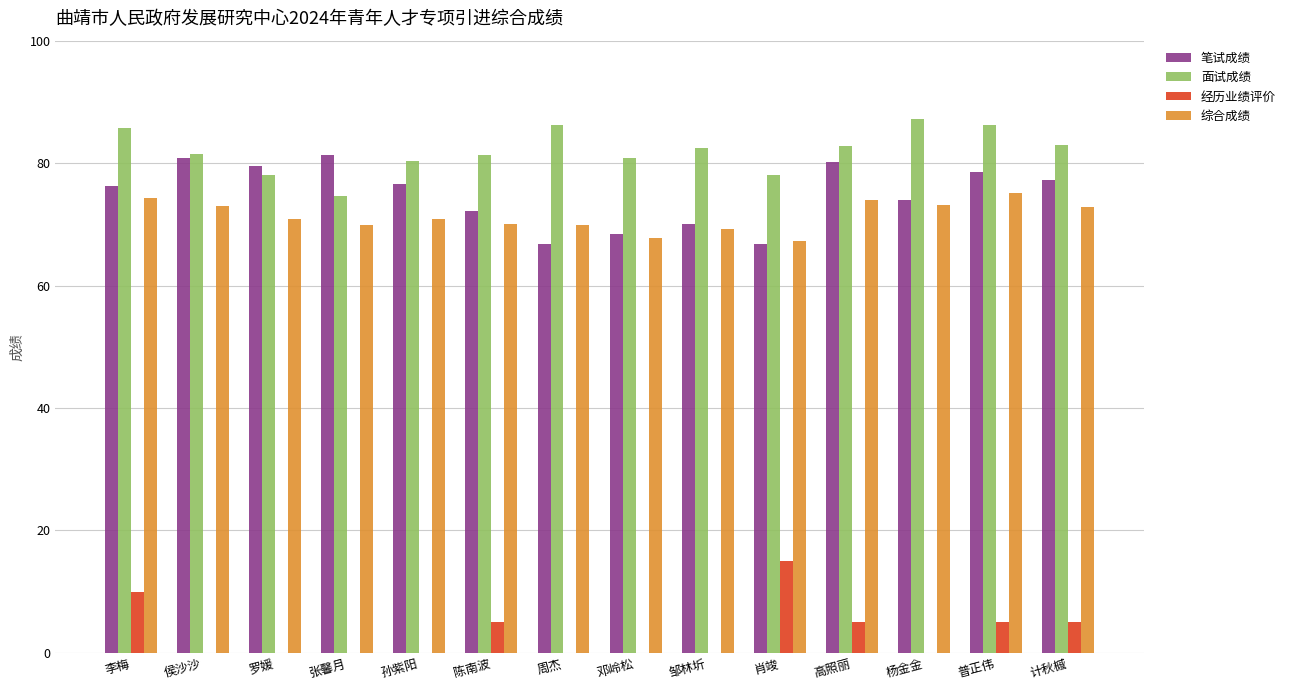

What is the approximate value of 综合成绩 at 计秋槭?

72.9